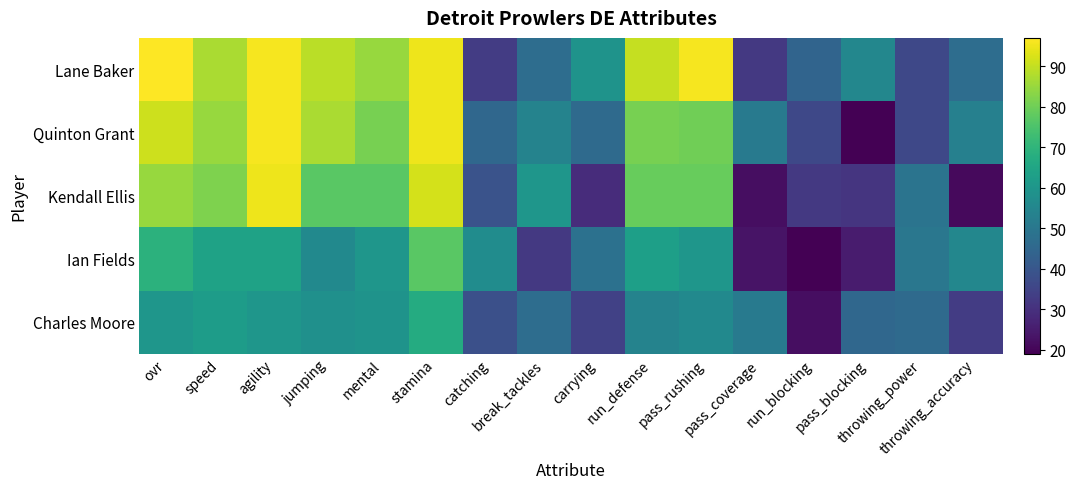

What is the maximum value shown in the chart?

97